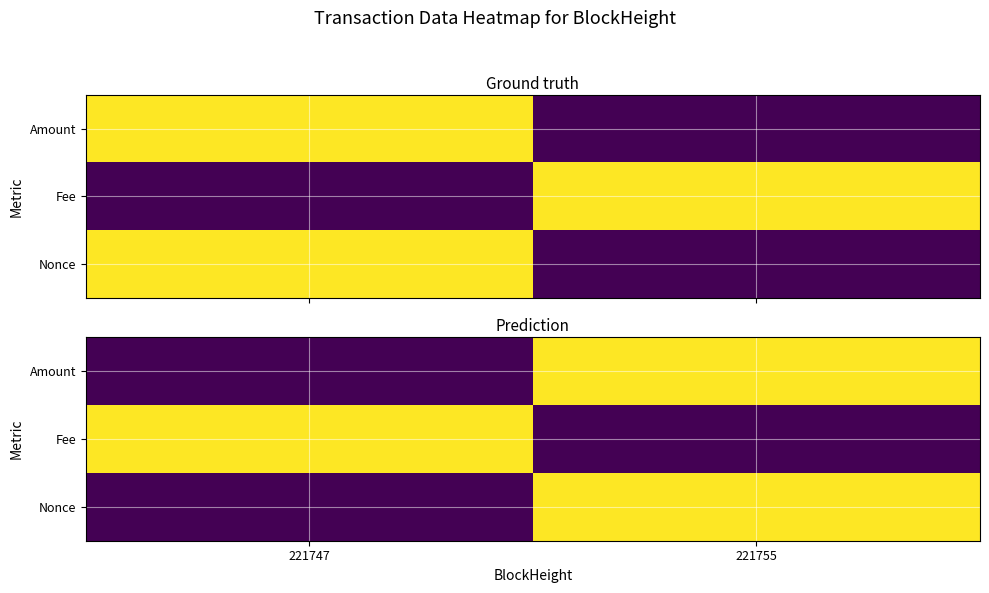

The value of Nonce at 221747 is 0. True or false?

True